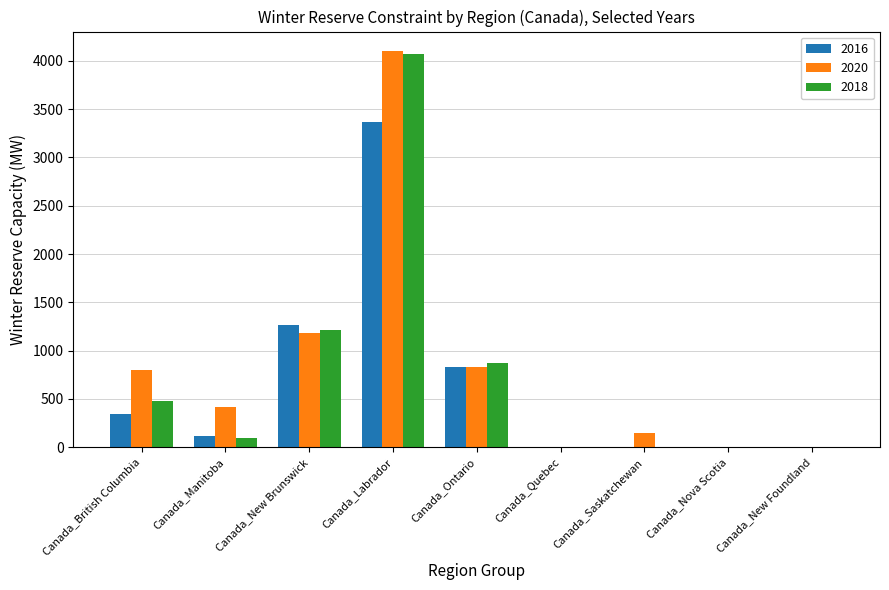

Where does the 2018 series first go above 92?

Canada_British Columbia